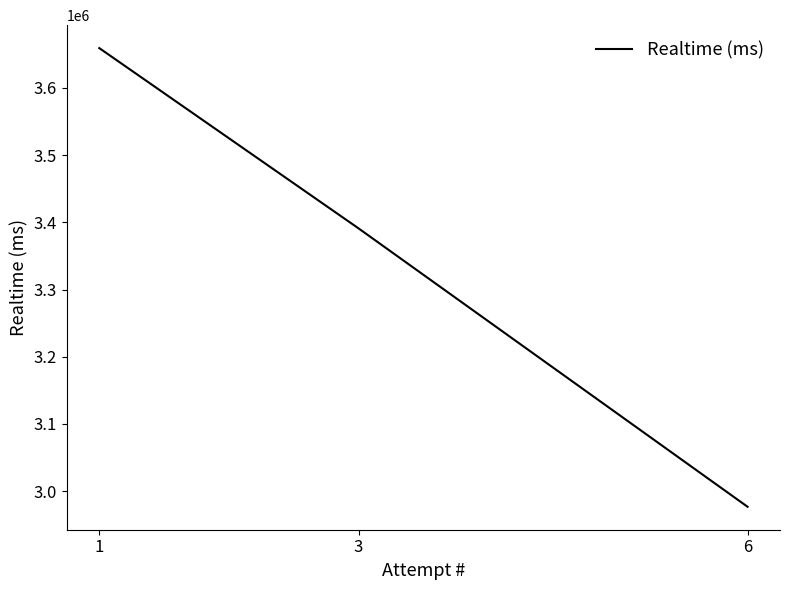

Count the number of categories in the chart.

3